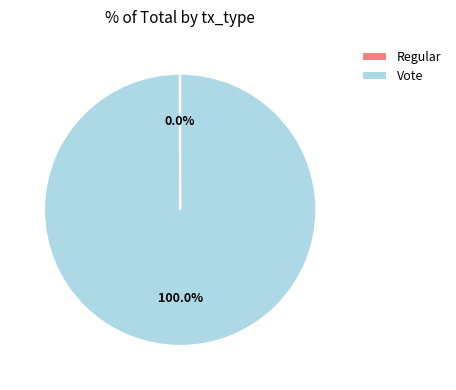

To the nearest percent, what is the difference between the largest and smallest slice percentages?

100%